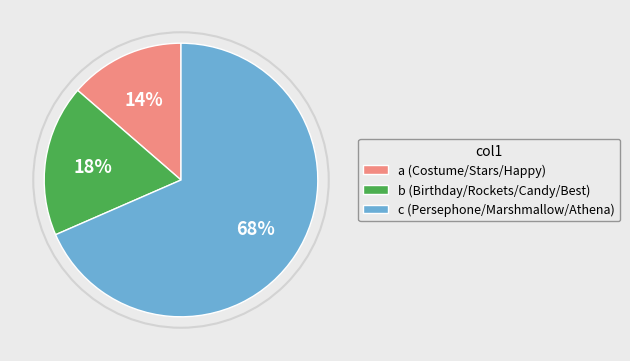

Approximately how many times larger is the value at c (Persephone/Marshmallow/Athena) compared to b (Birthday/Rockets/Candy/Best)?

3.8